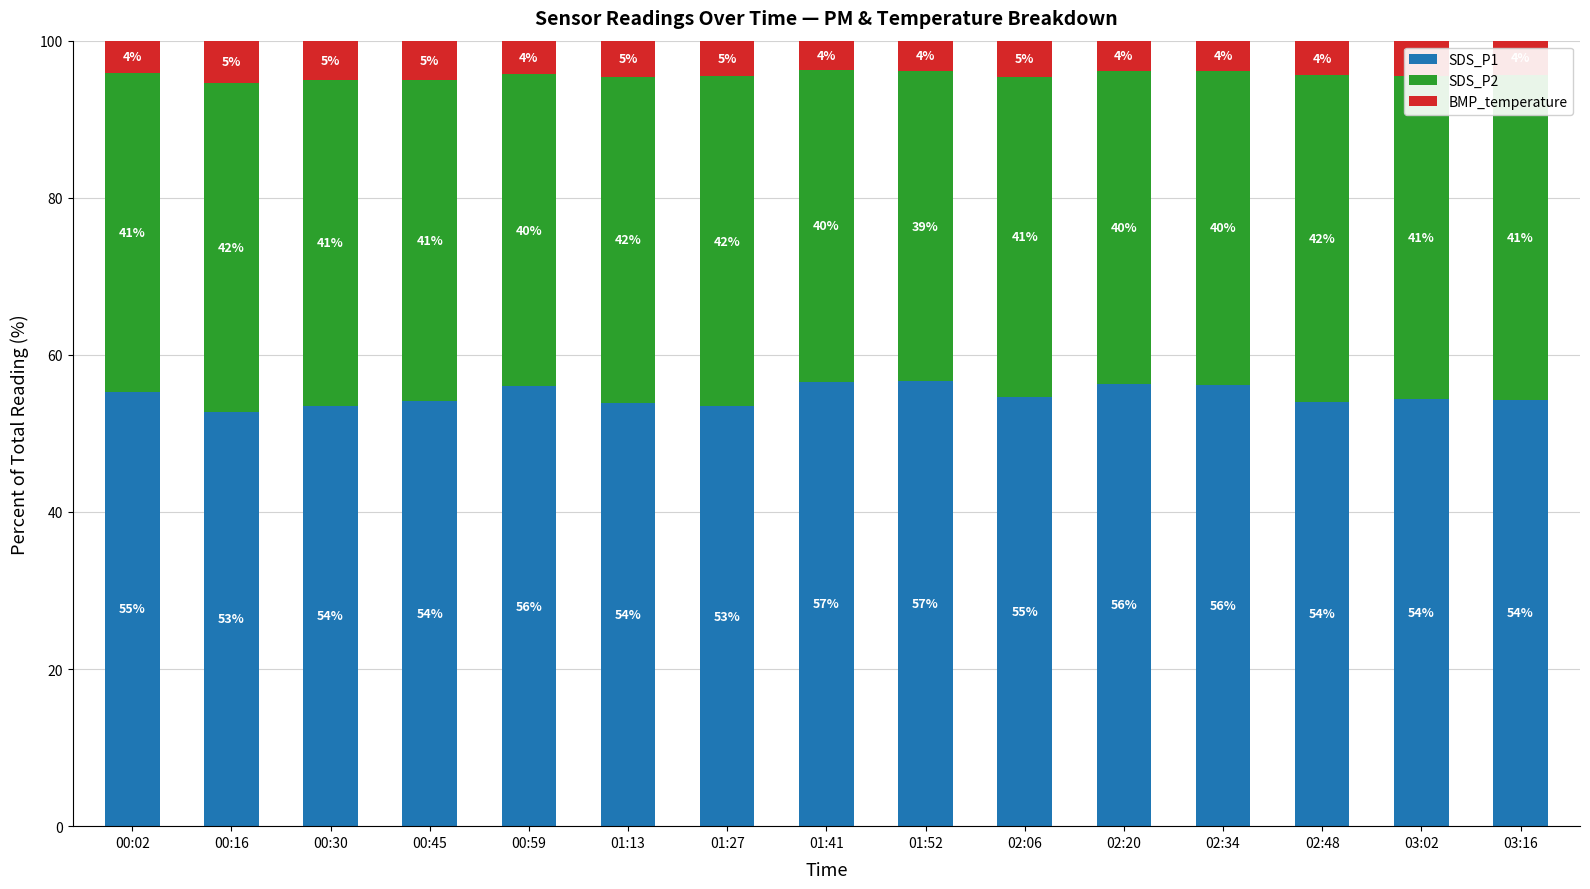

What are all the series names shown in the legend?

SDS_P1, SDS_P2, BMP_temperature